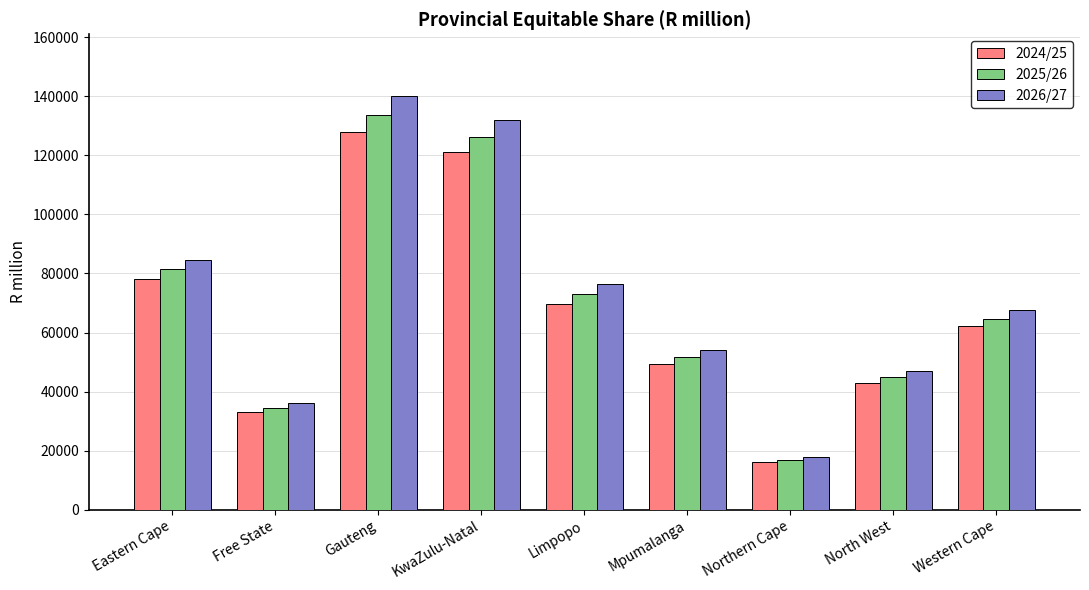

List the labels in order of 2024/25 value, largest first.

Gauteng, KwaZulu-Natal, Eastern Cape, Limpopo, Western Cape, Mpumalanga, North West, Free State, Northern Cape